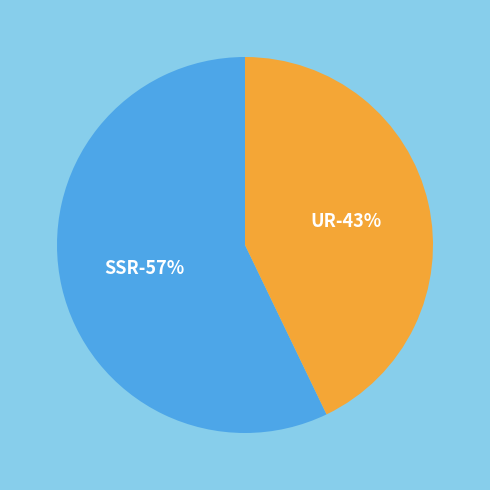

What percentage is the SSR slice, to the nearest percent?

57%